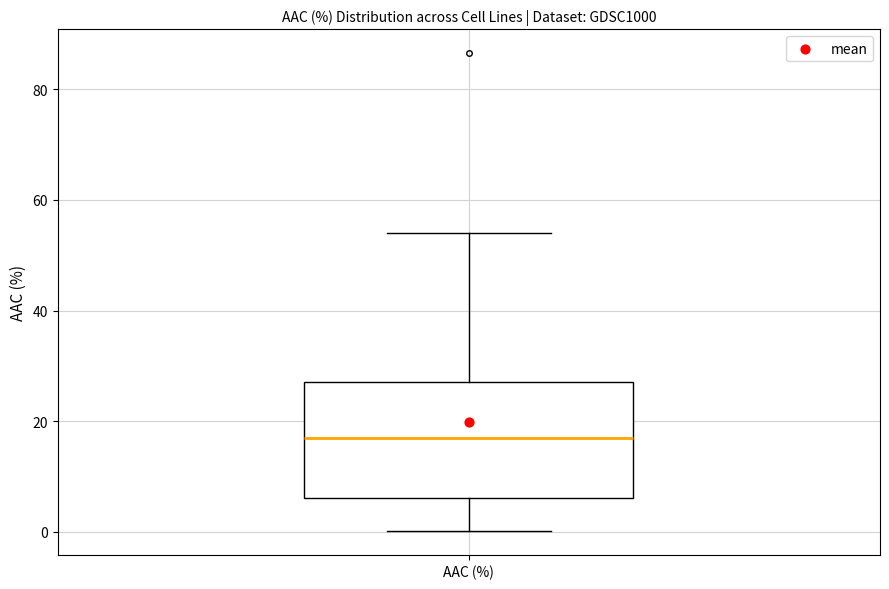

Where does the lower whisker of the box for AAC (%) end on the y-axis? The values are not printed on the chart, so give them approximately, as read against the axis.

0